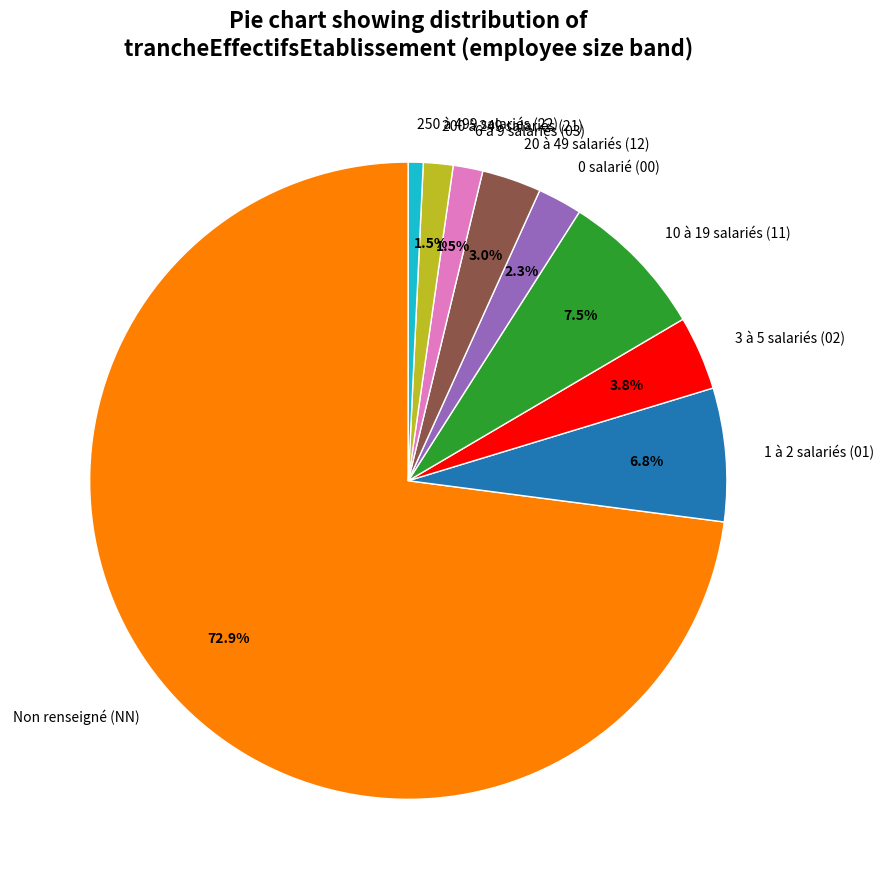

How many slices are in this pie chart?

9